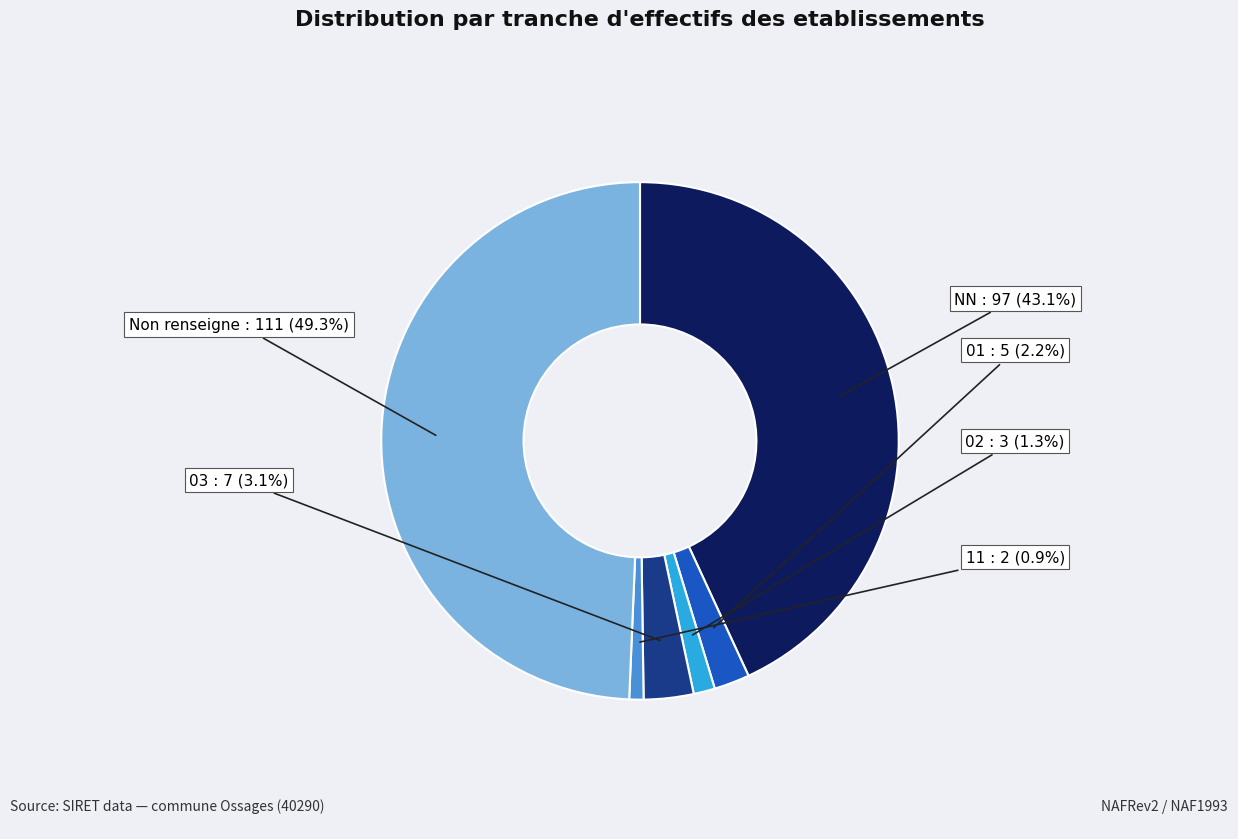

Is there a majority slice in this chart?

No